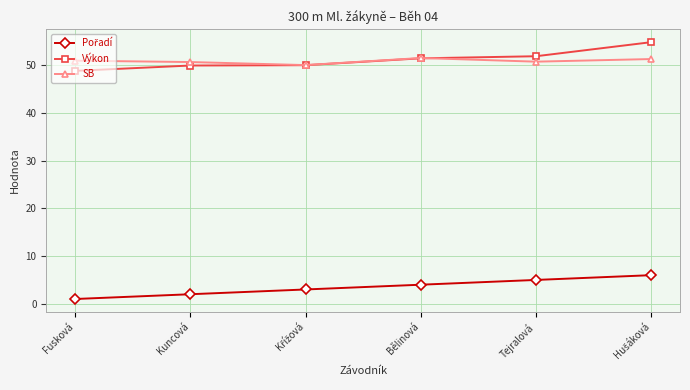

How many times do Výkon and SB cross each other?

1